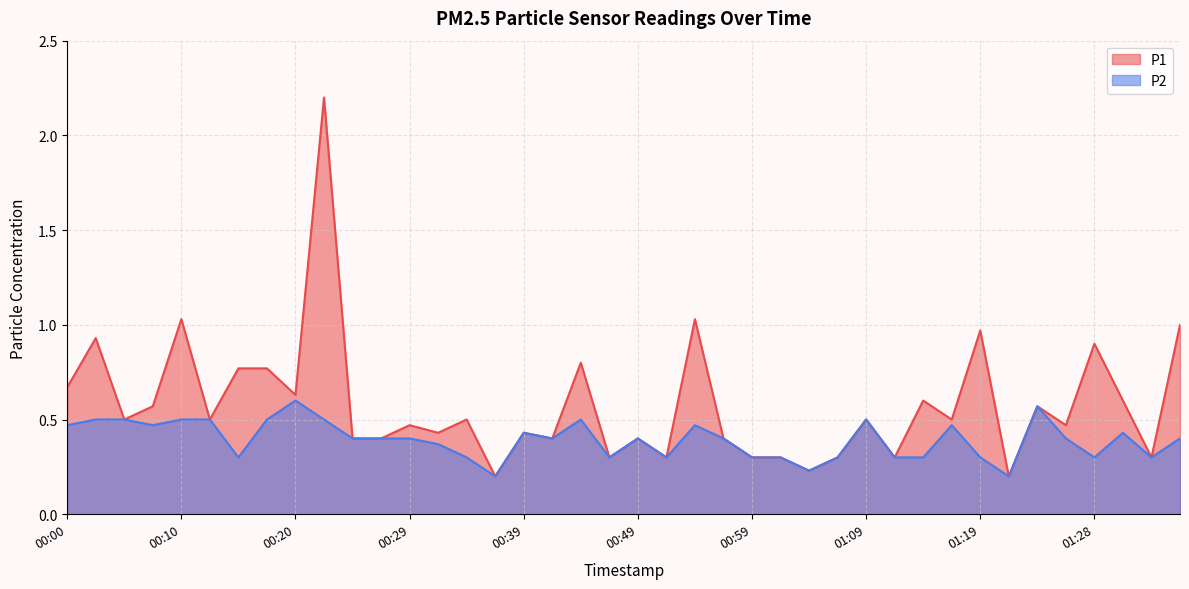

Is the value of P1 at 01:01 greater than the value of P2 at 01:36?

No